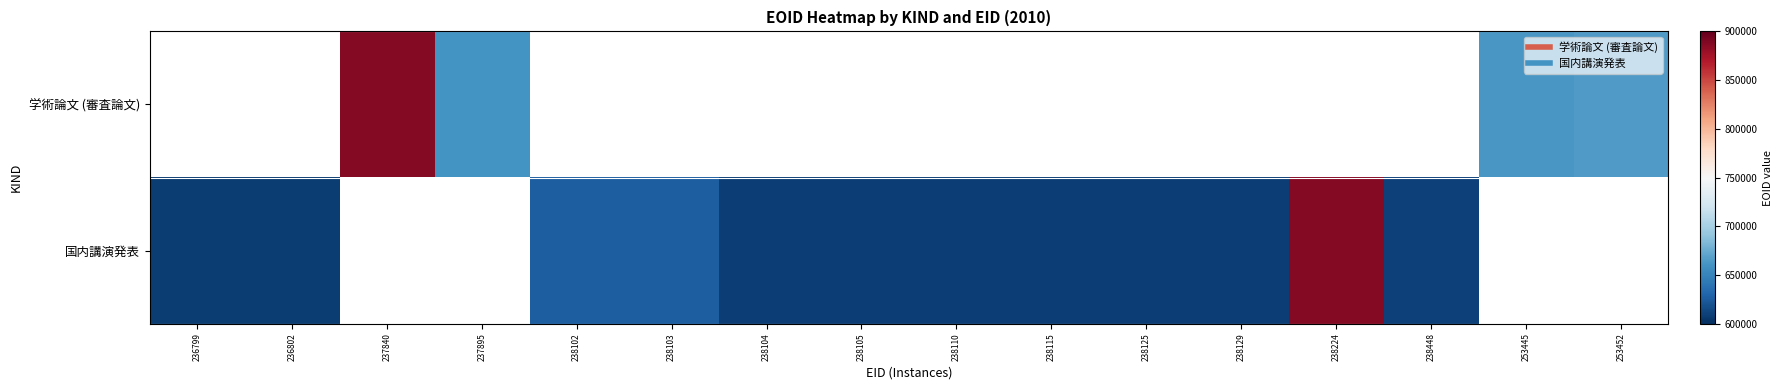

Count the number of categories in the chart.

16